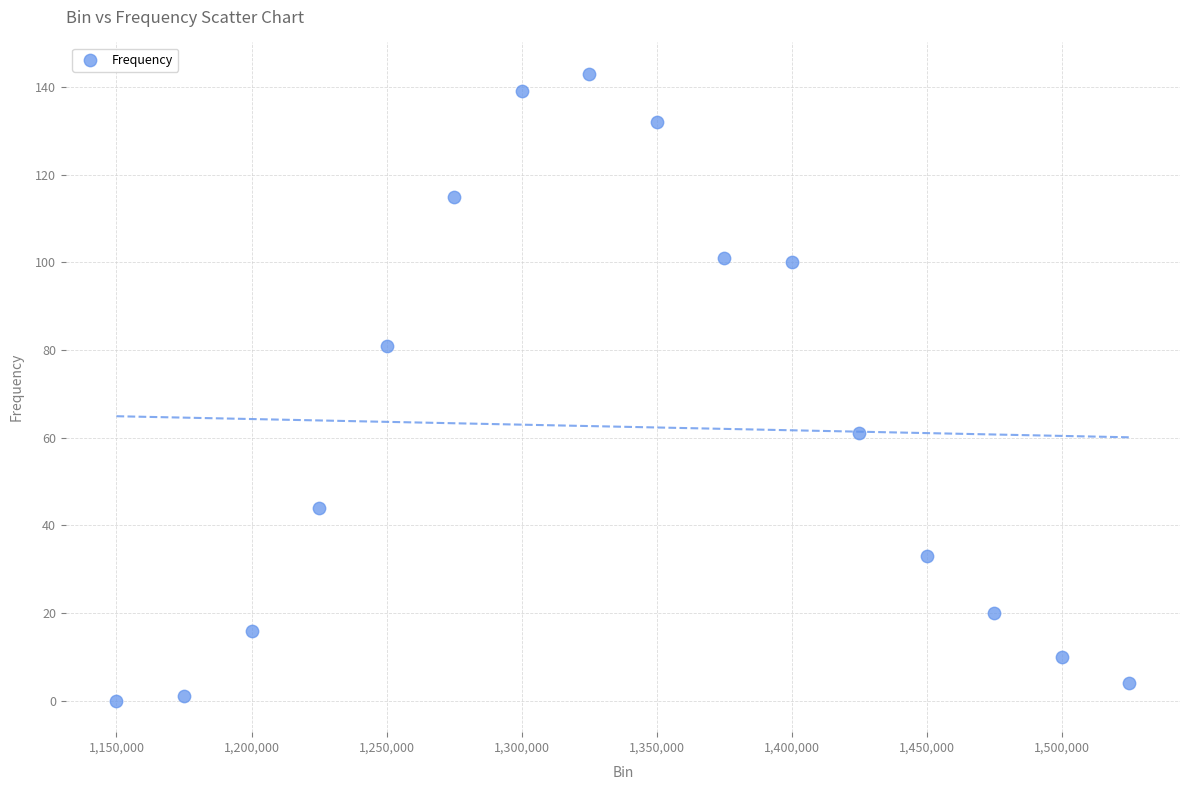

What is the range of Y values (max minus min)?

143